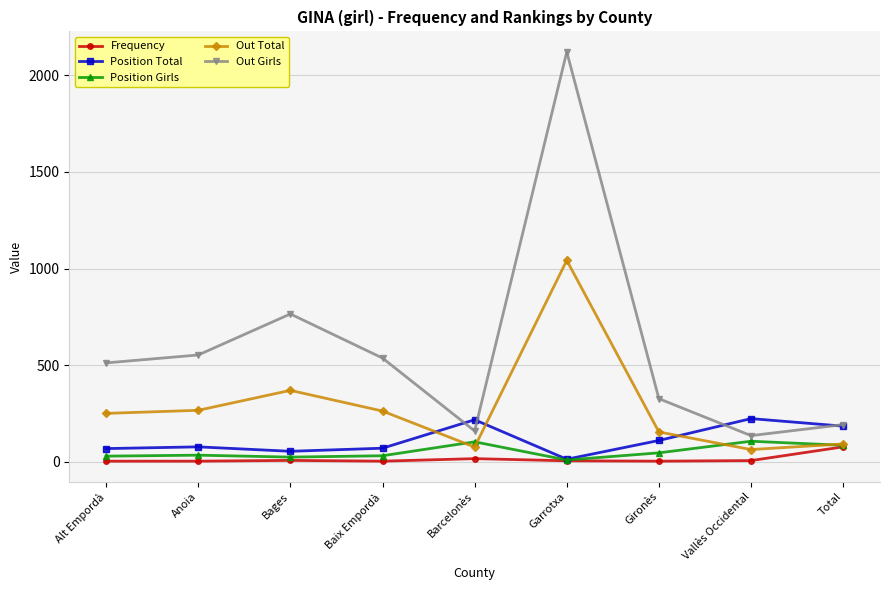

At how many categories does at least one series exceed 1546?

1